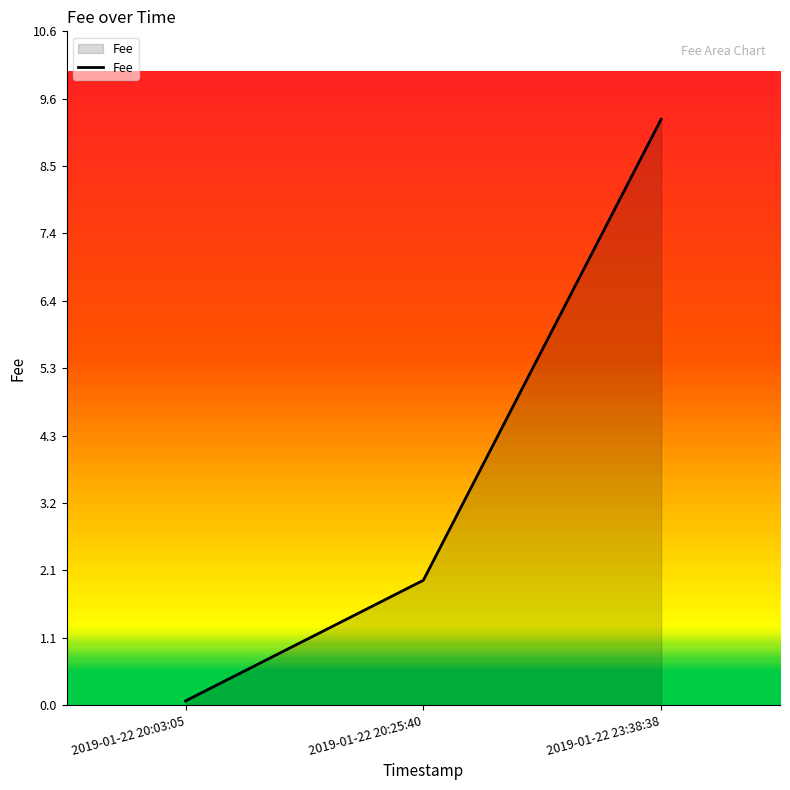

List the labels in order of value, smallest first.

2019-01-22 20:03:05, 2019-01-22 20:25:40, 2019-01-22 23:38:38